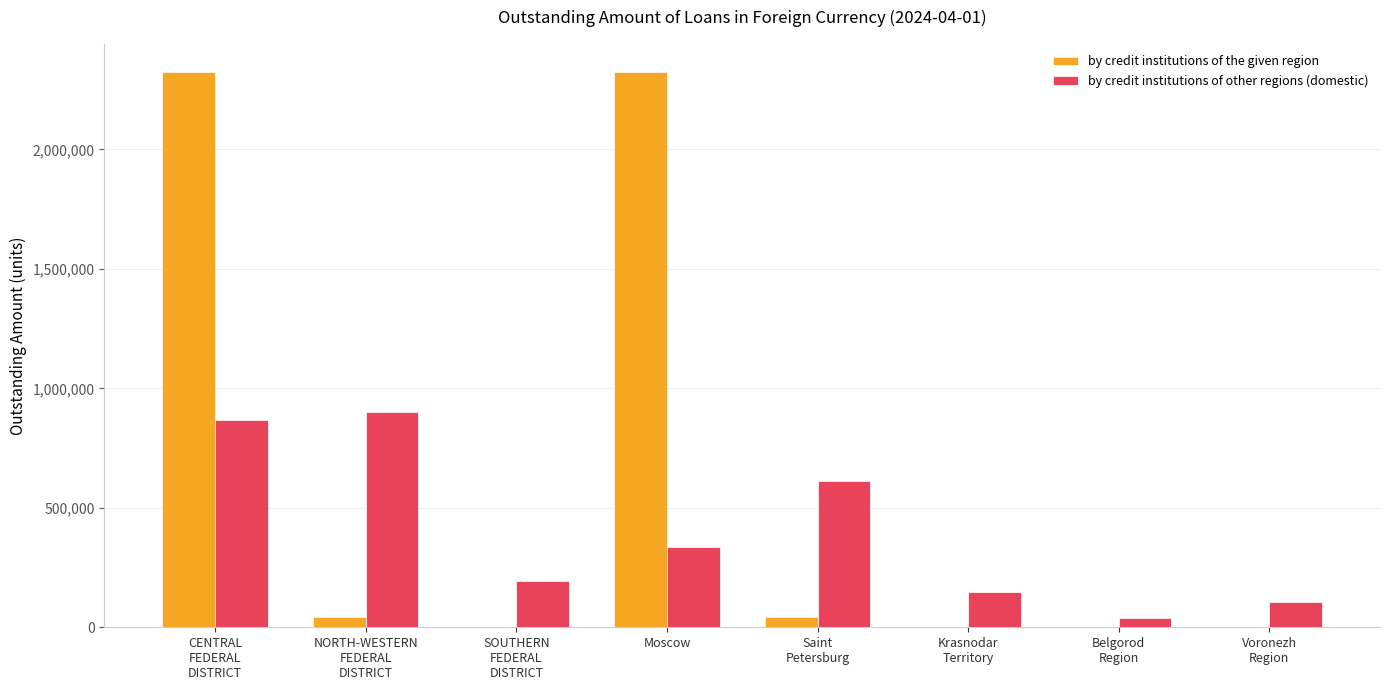

Which series has the largest total across all categories?

by credit institutions of the given region